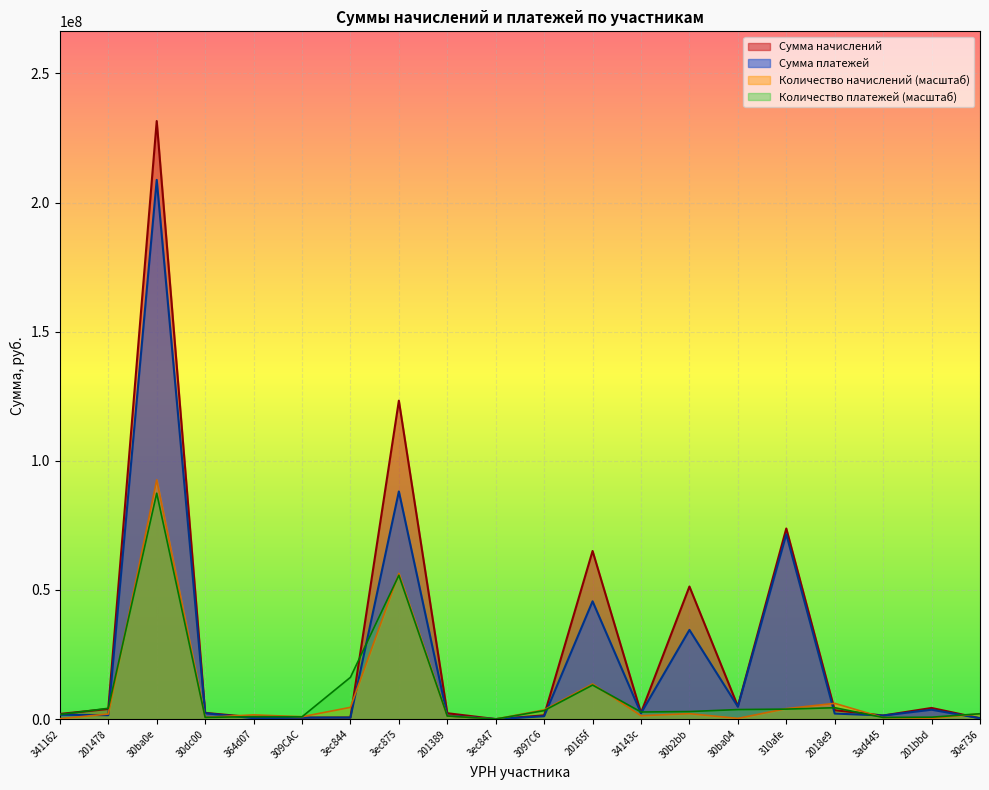

What is the greatest value displayed?

231542233.7